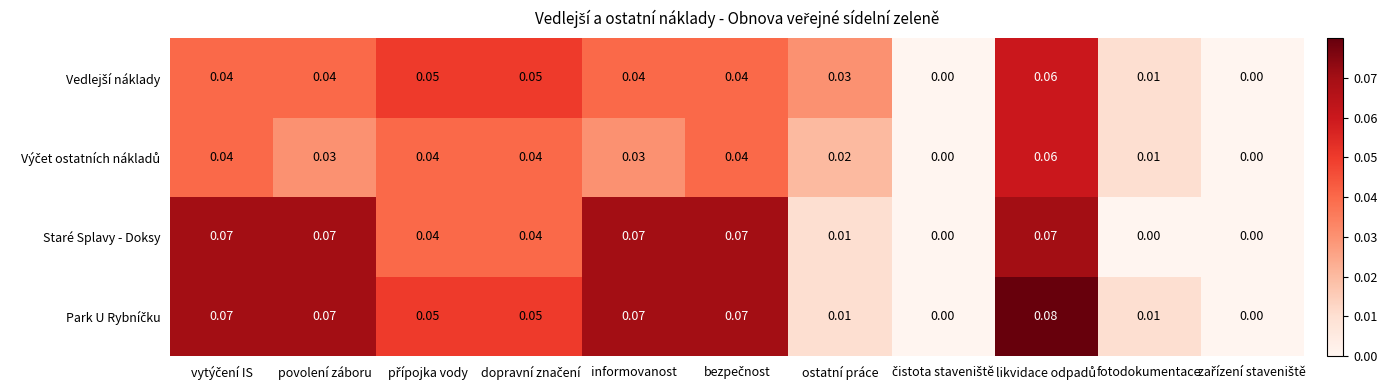

Which series changed the most between povolení záboru and fotodokumentace?

Staré Splavy - Doksy